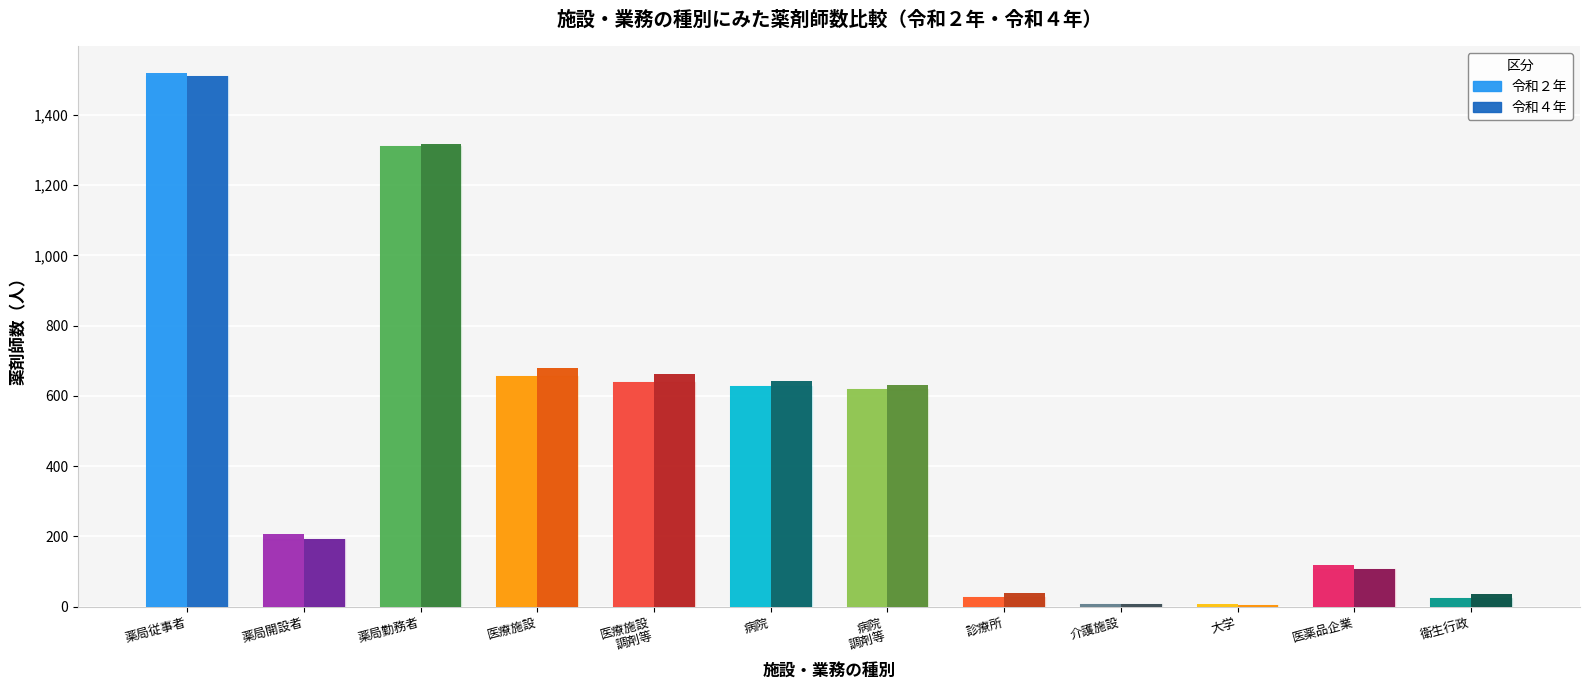

Which series has the largest range (max minus min)?

令和２年 薬剤師数